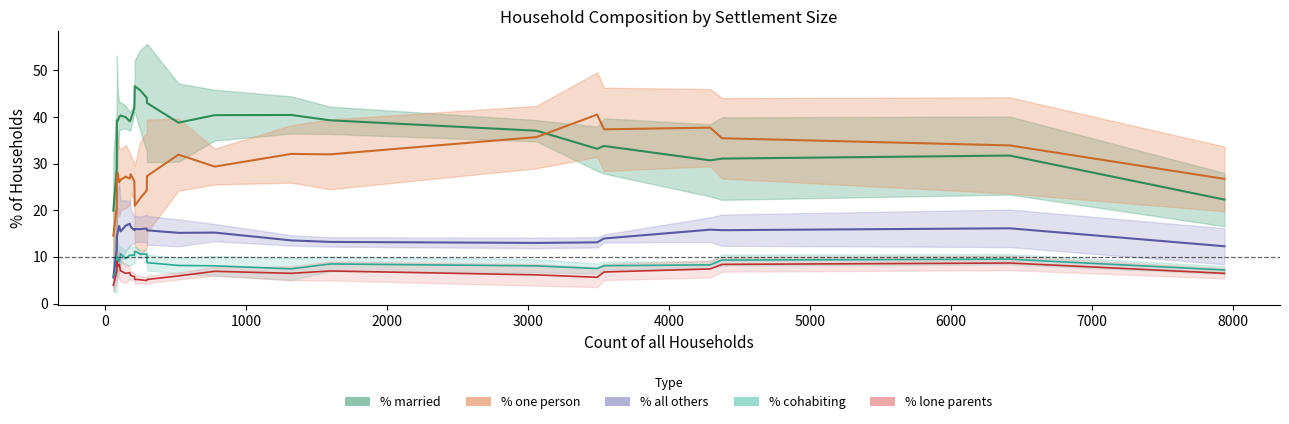

At how many categories does at least one series exceed 40?

10